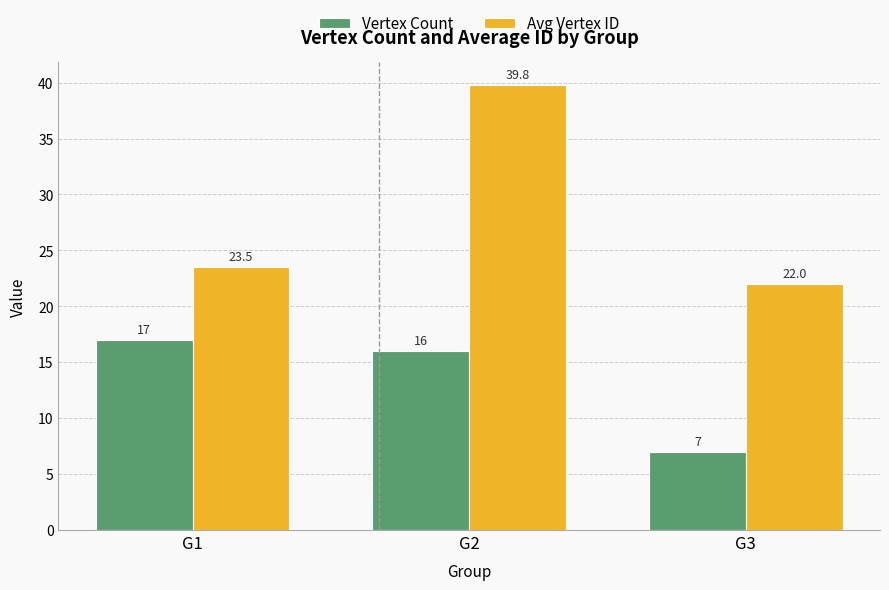

At which label is Vertex Count closest to 12?

G2